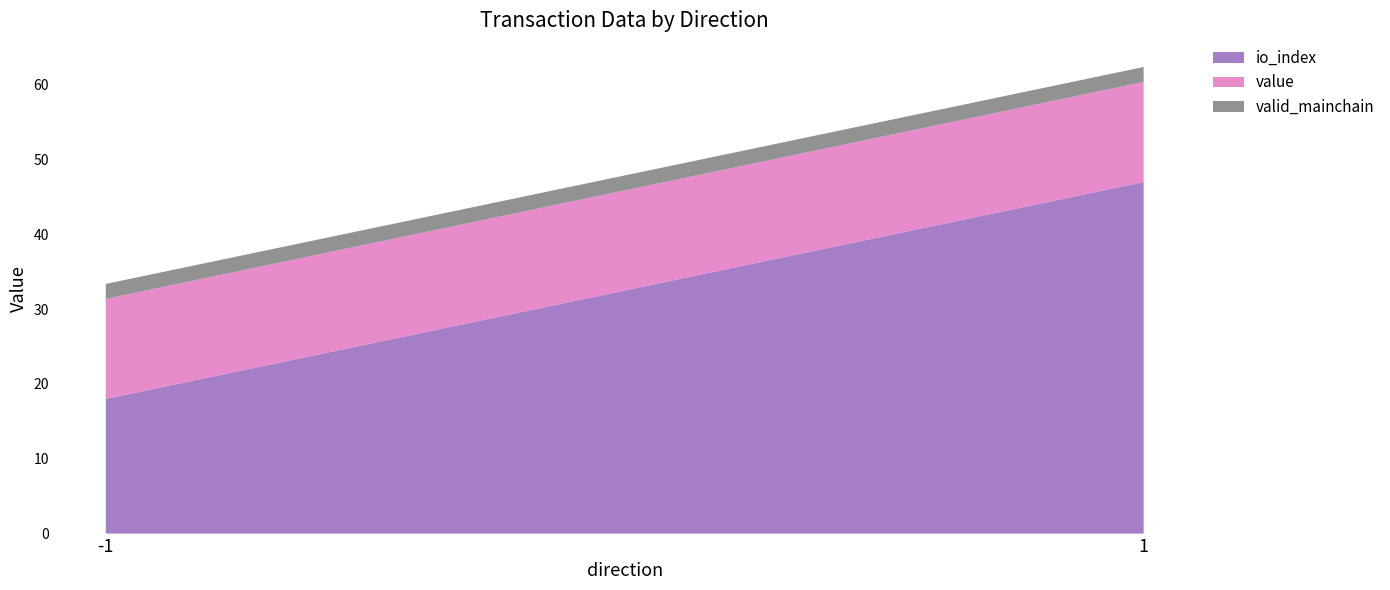

What is the total value across all series at -1?

33.4